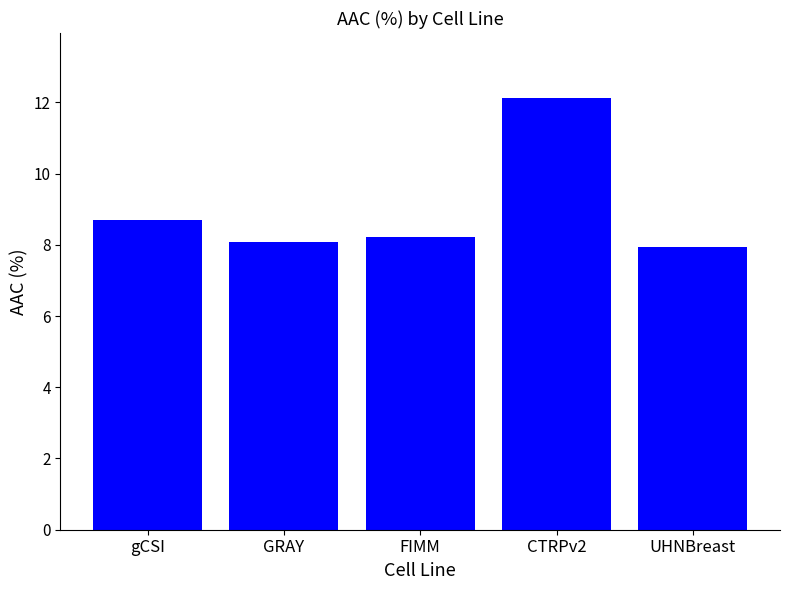

Are the bars horizontal?

No